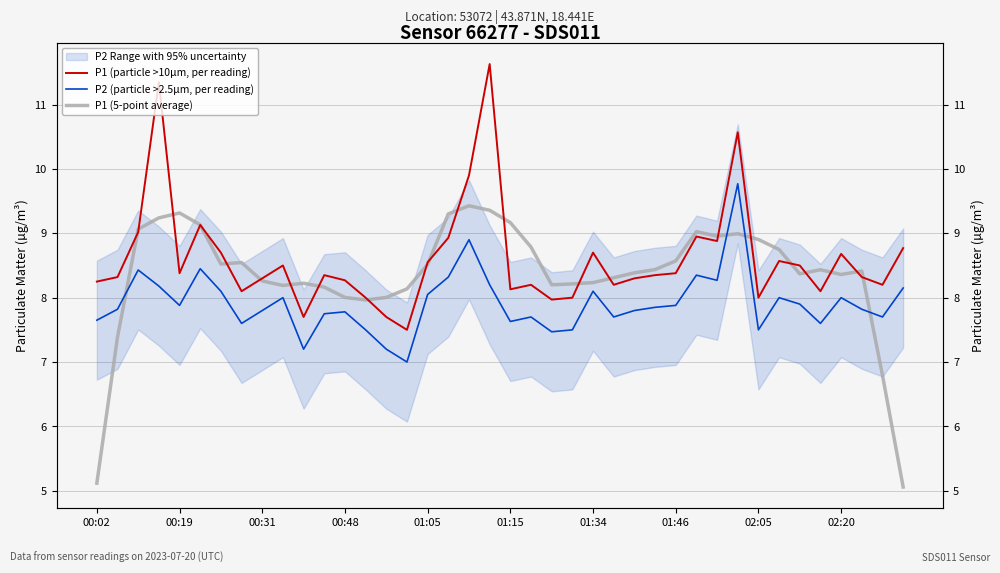

How many series are shown in this chart?

3